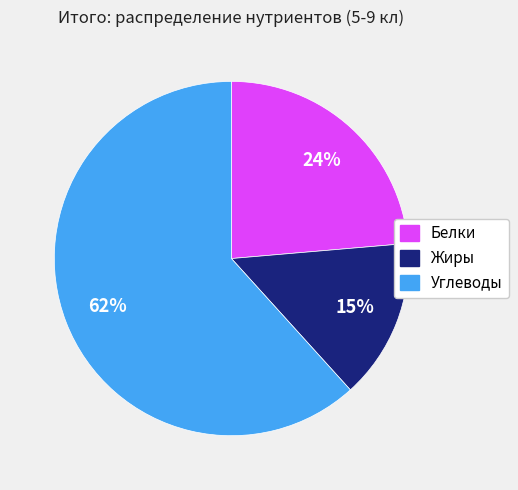

Count the number of slices in the pie.

3